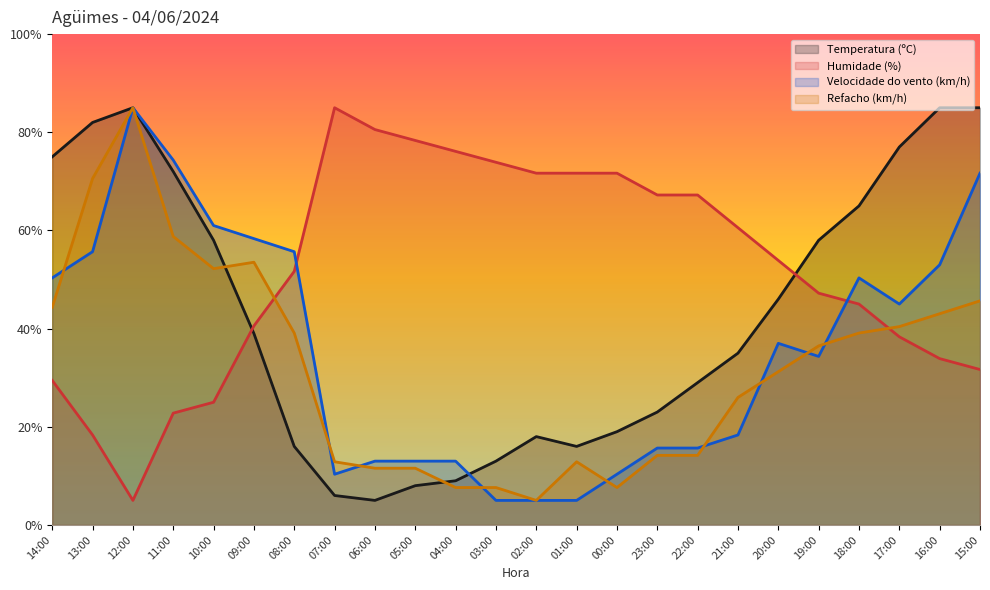

What is the minimum value shown in the chart?

5.0